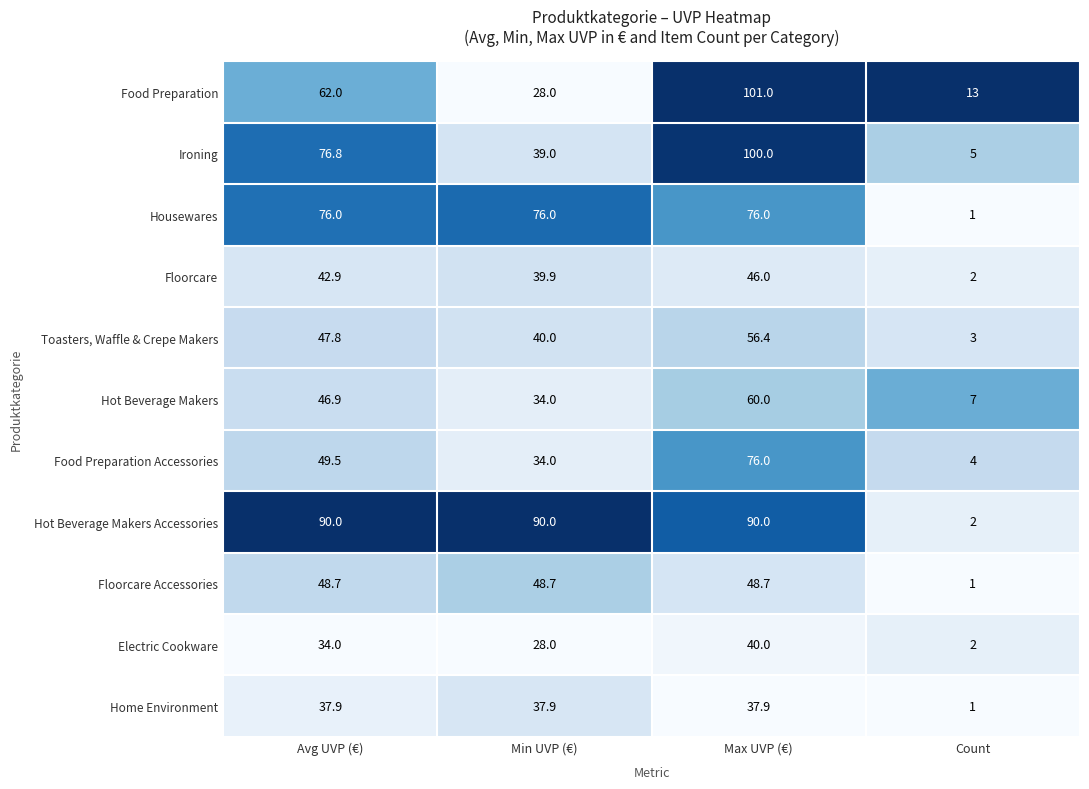

Is it true that Housewares equals 102.6 at Avg UVP (€)?

False